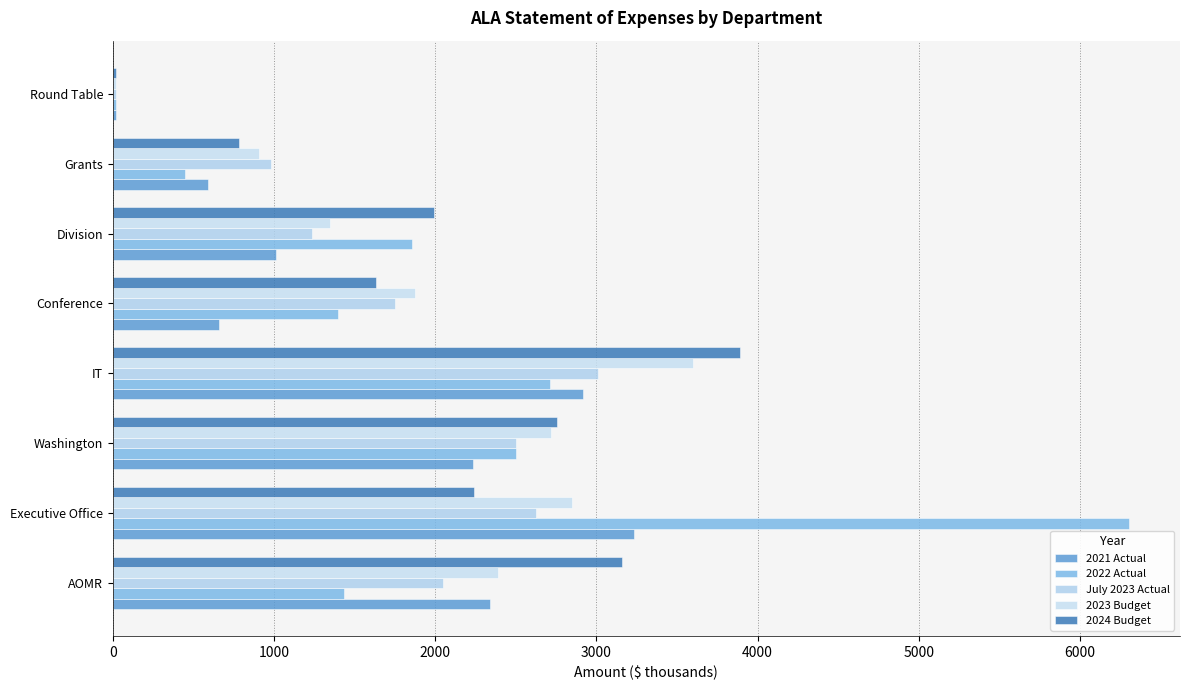

List the series in order of their peak value, highest first.

2022 Actual, 2024 Budget, 2023 Budget, 2021 Actual, July 2023 Actual